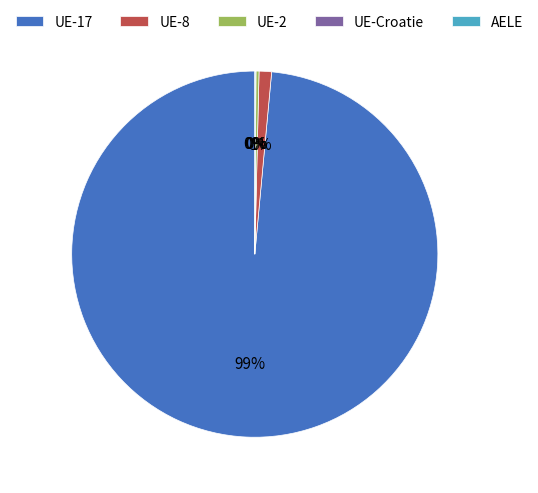

Which slice is the largest?

UE-17